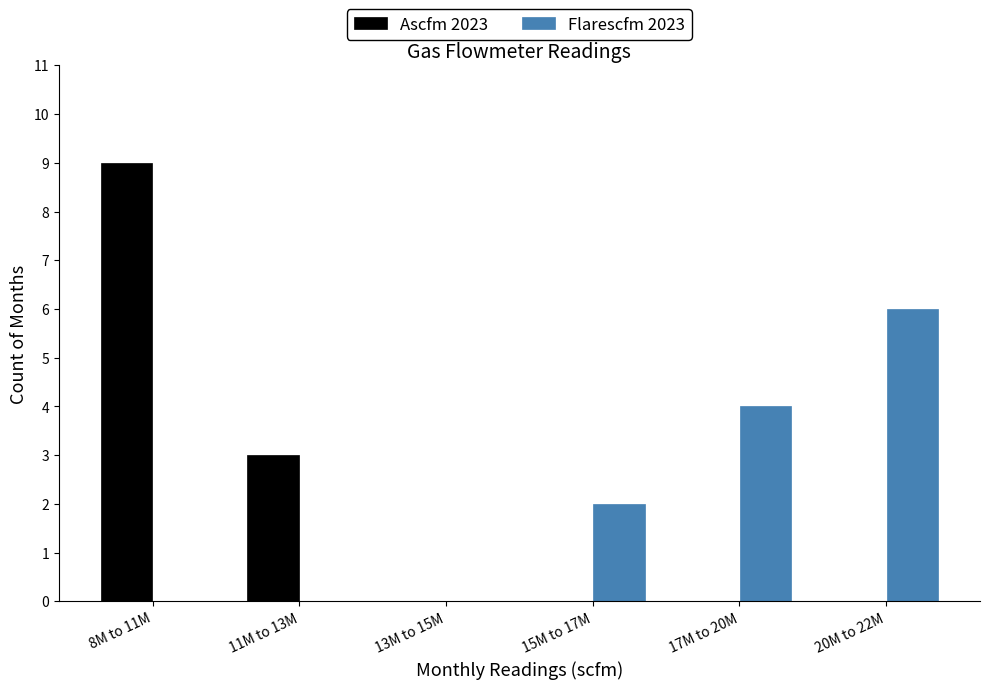

Reading left to right, transcribe all the data shown in this chart.

Ascfm 2023: 8M to 11M=9	11M to 13M=3	13M to 15M=0	15M to 17M=0	17M to 20M=0	20M to 22M=0
Flarescfm 2023: 8M to 11M=0	11M to 13M=0	13M to 15M=0	15M to 17M=2	17M to 20M=4	20M to 22M=6